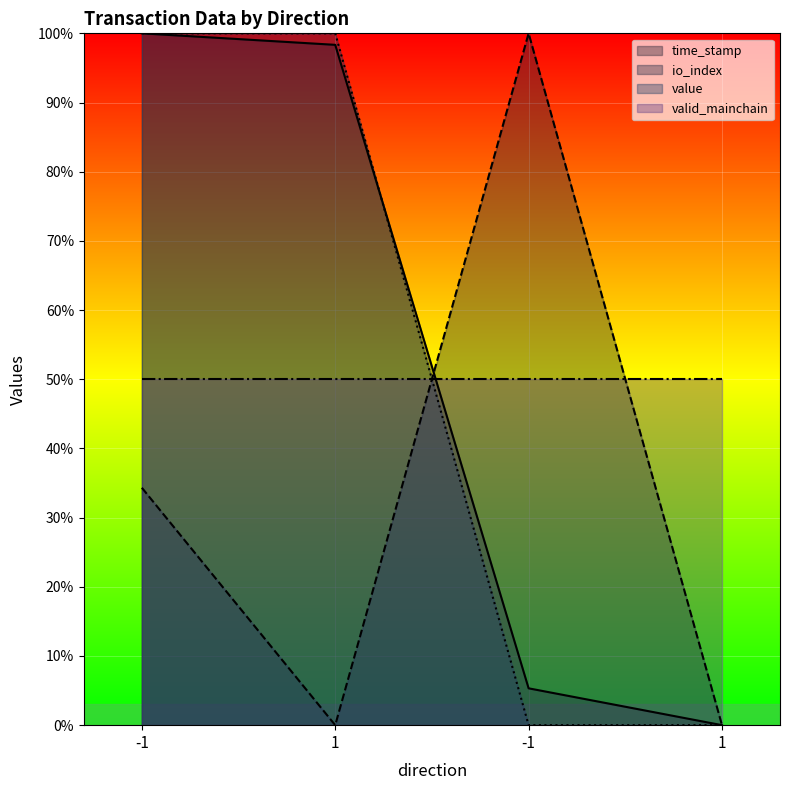

What is the maximum value for value?

100.0